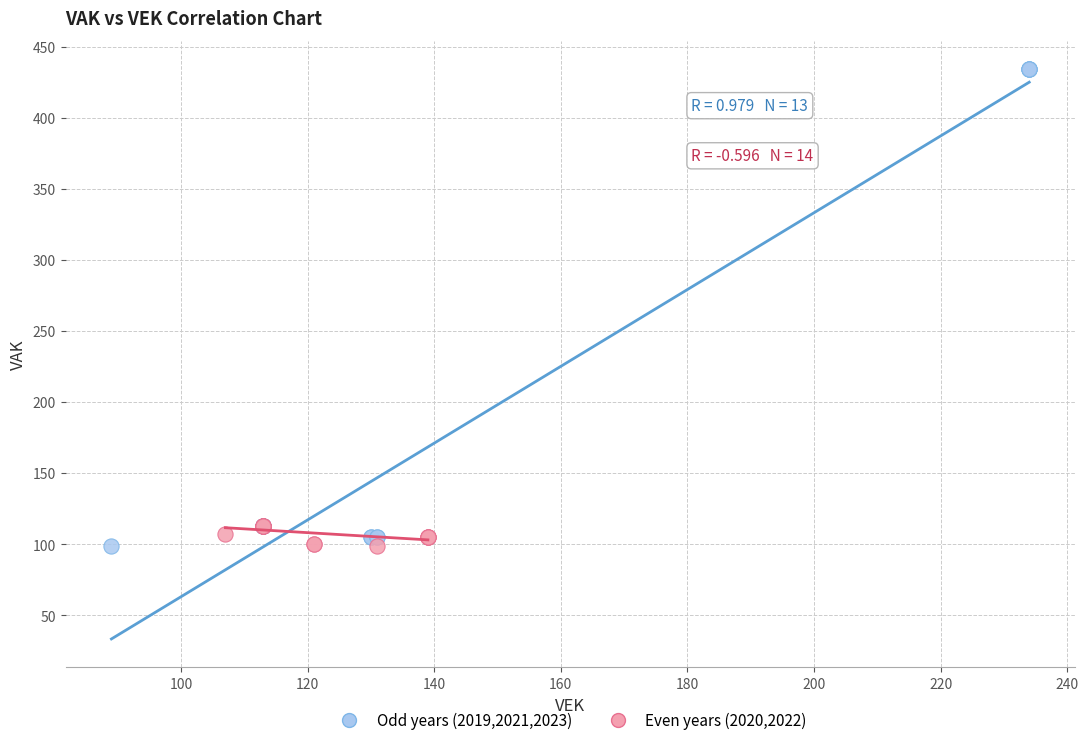

Which series contains the highest Y value?

Odd years (2019,2021,2023)